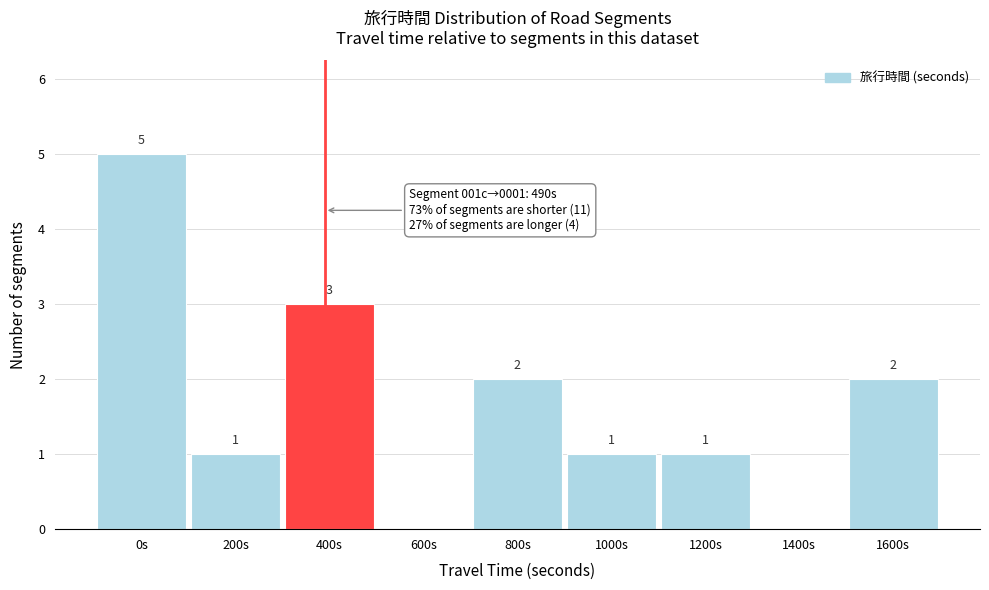

Reading right to left, what are all the values shown in this chart?

1600s=2	1400s=0	1200s=1	1000s=1	800s=2	600s=0	400s=3	200s=1	0s=5